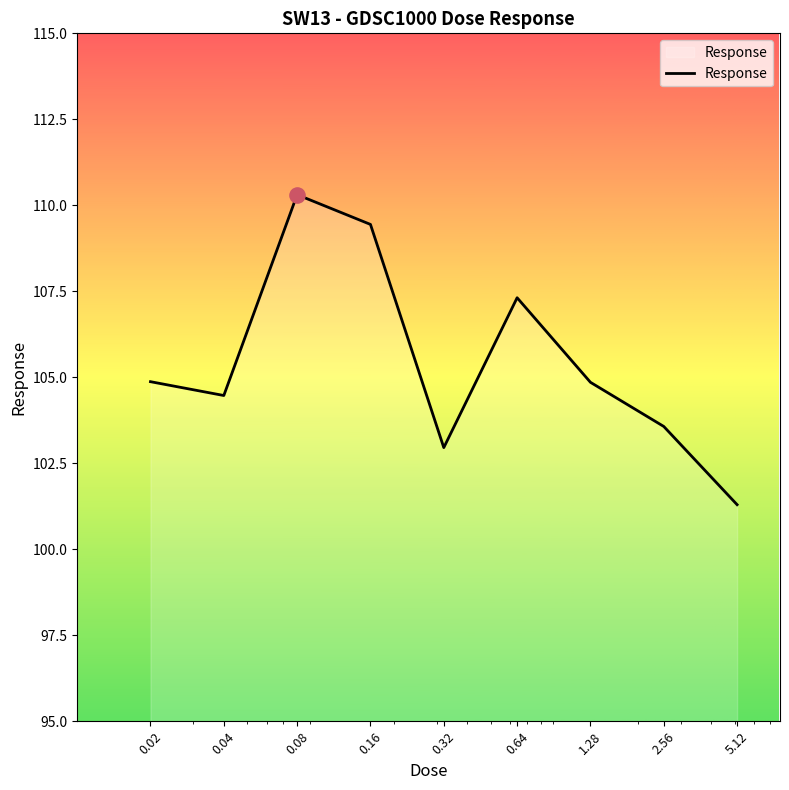

What is the minimum value shown in the chart?

101.3